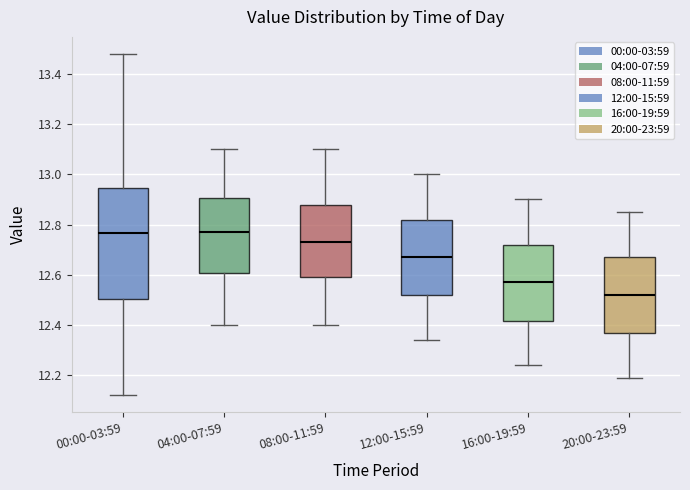

Reading left to right, read every box against the y-axis: the position of its median line, the range the box covers, and the ends of its whiskers. The values are not printed on the chart, so give them approximately, as read against the axis.

00:00-03:59: median 12.76, box 12.50 to 12.94, whiskers 12.12 to 13.48
04:00-07:59: median 12.78, box 12.60 to 12.90, whiskers 12.40 to 13.10
08:00-11:59: median 12.74, box 12.60 to 12.88, whiskers 12.40 to 13.10
12:00-15:59: median 12.68, box 12.52 to 12.82, whiskers 12.34 to 13.00
16:00-19:59: median 12.58, box 12.42 to 12.72, whiskers 12.24 to 12.90
20:00-23:59: median 12.52, box 12.36 to 12.68, whiskers 12.20 to 12.86